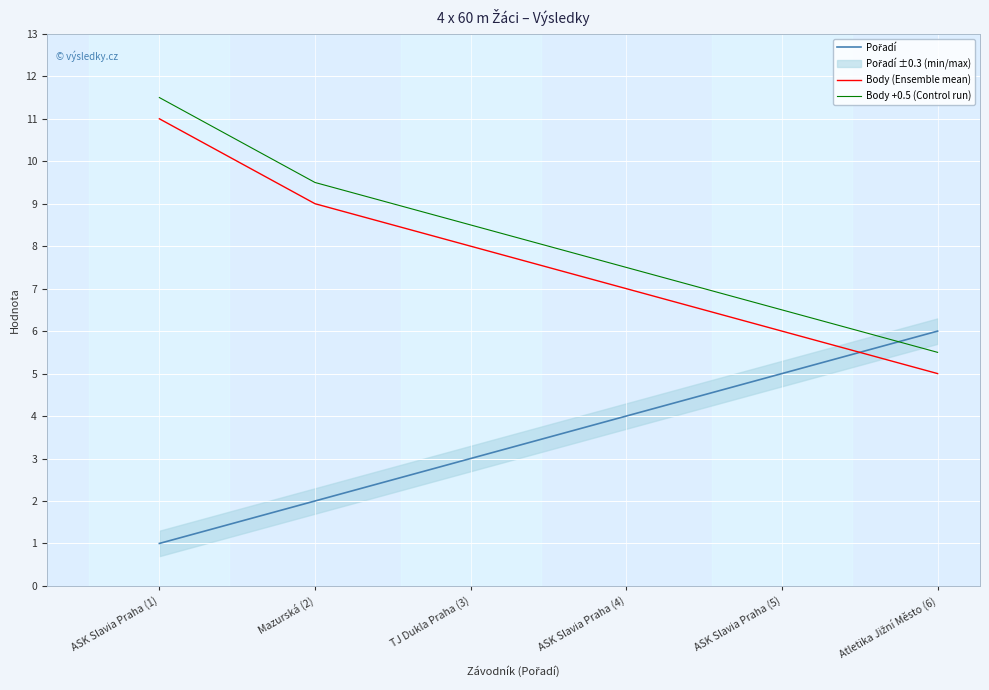

True or false: Pořadí has more than 2 points higher than both neighbors.

False